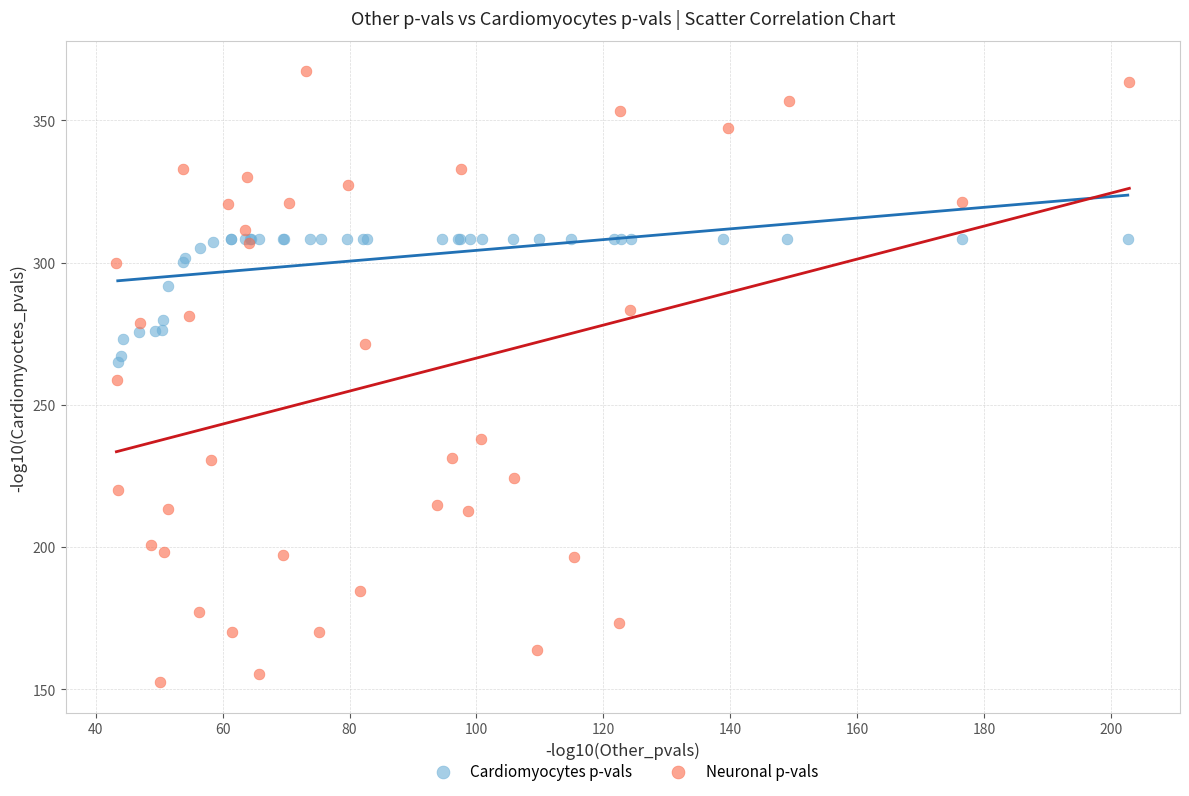

Which series reaches the maximum Y coordinate?

Neuronal p-vals